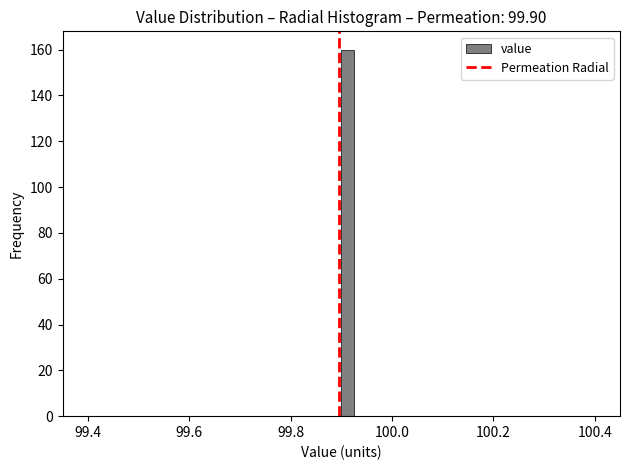

Read against the x-axis, roughly where is the centre of the tallest bar?

99.92